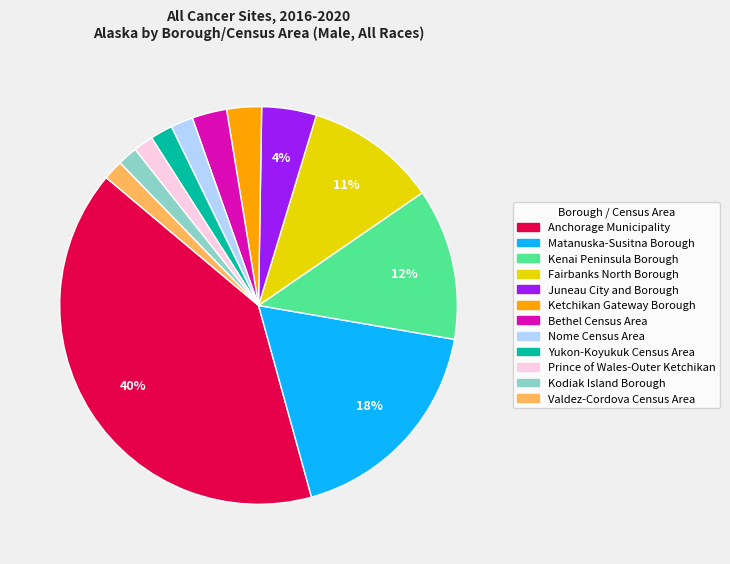

Is there any slice that represents more than half of the pie?

No